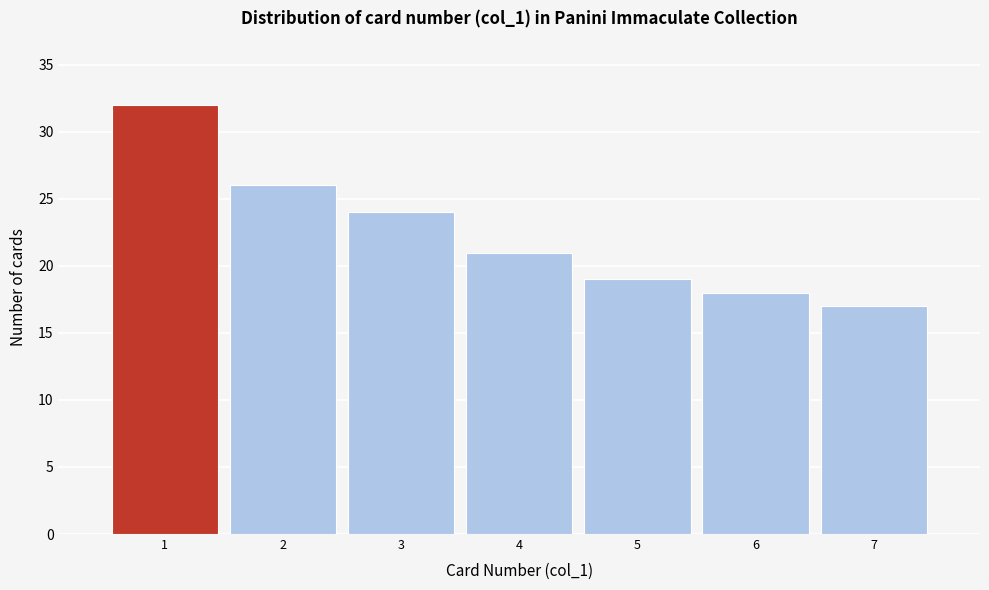

Reading left to right, list every bar in this chart as the range it spans on the x-axis followed by its height. The values are not printed on the chart, so give them approximately, as read against the axis.

0.5 to 1.5: 32
1.5 to 2.5: 26
2.5 to 3.5: 24
3.5 to 4.5: 21
4.5 to 5.5: 19
5.5 to 6.5: 18
6.5 to 7.5: 17